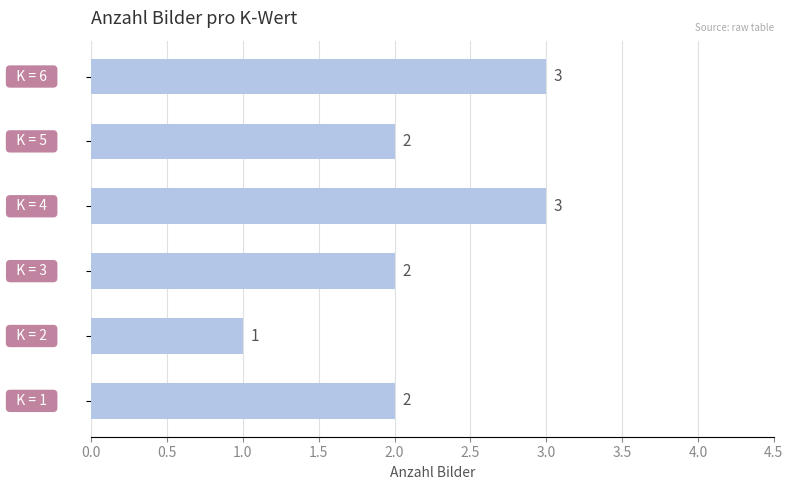

How many values are between 2 and 3?

5